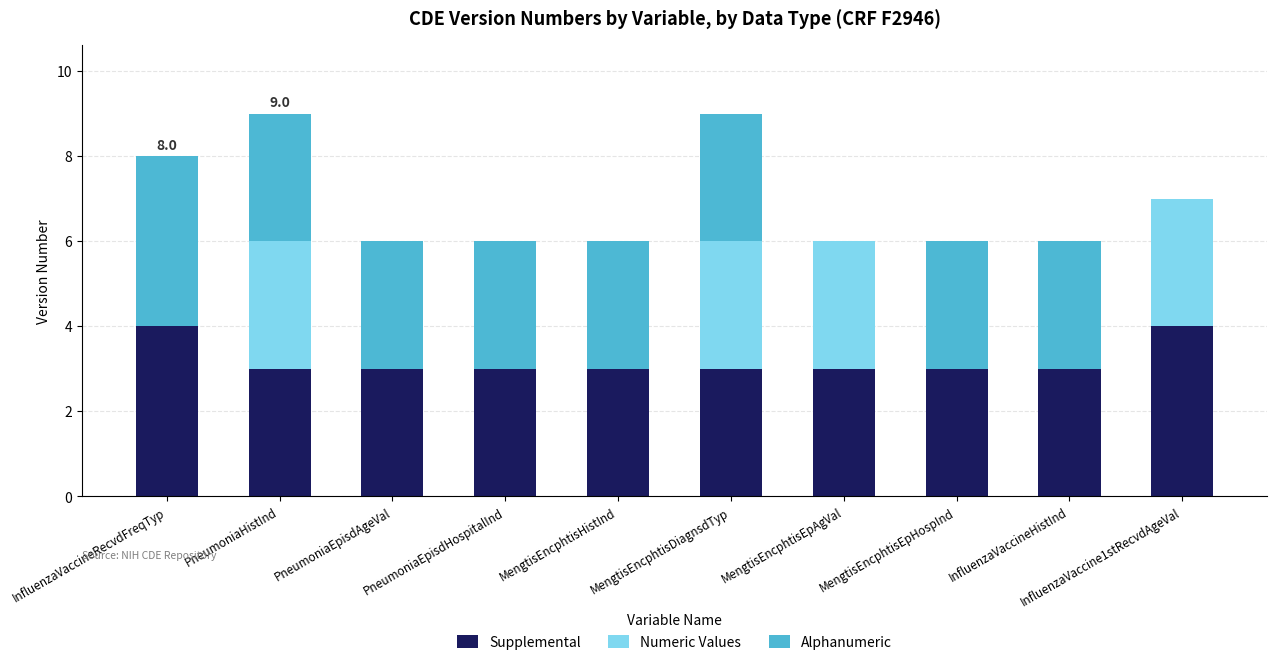

What is the highest value of the Supplemental series?

4